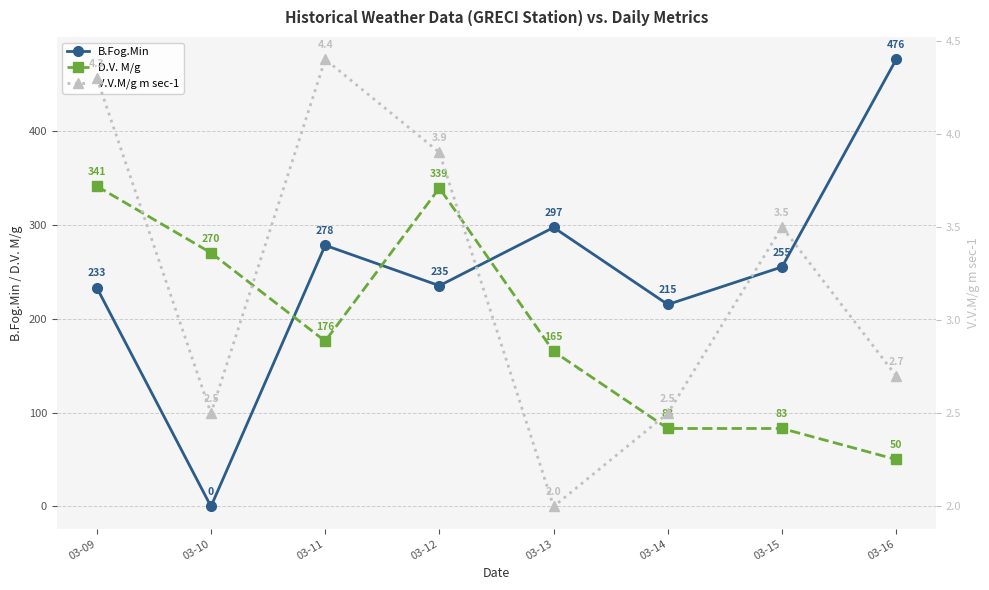

At how many categories does at least one series exceed 218?

7